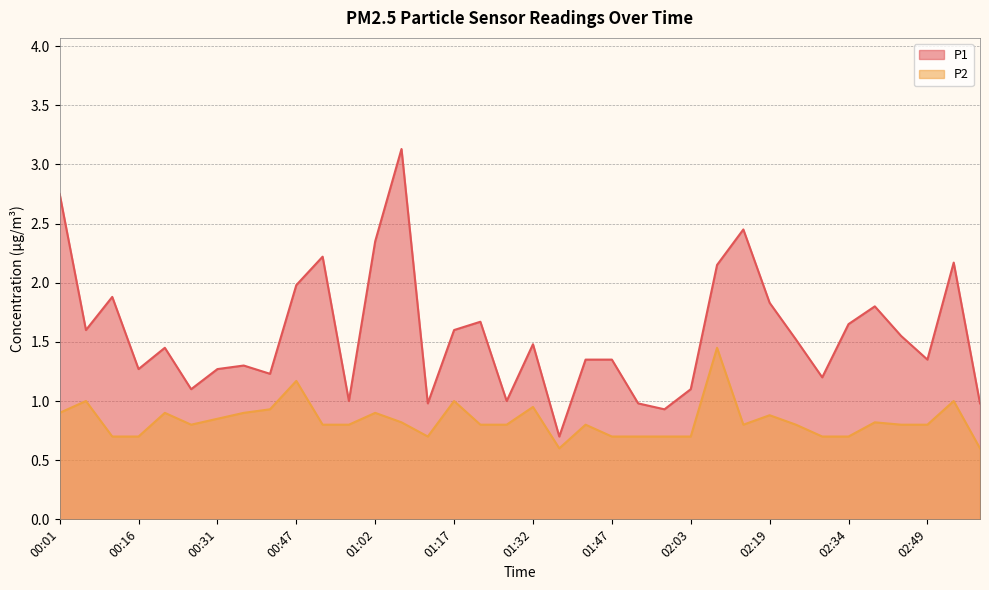

Reading right to left, what are all the values shown in this chart?

P1: 02:59=1.0	02:54=2.2	02:49=1.4	02:44=1.6	02:39=1.8	02:34=1.6	02:29=1.2	02:24=1.5	02:19=1.8	02:13=2.5	02:08=2.1	02:03=1.1	01:58=0.9	01:53=1.0	01:47=1.4	01:42=1.4	01:37=0.7	01:32=1.5	01:27=1.0	01:22=1.7	01:17=1.6	01:12=1.0	01:07=3.1	01:02=2.4	00:57=1.0	00:52=2.2	00:47=2.0	00:41=1.2	00:36=1.3	00:31=1.3	00:26=1.1	00:21=1.4	00:16=1.3	00:11=1.9	00:06=1.6	00:01=2.8
P2: 02:59=0.6	02:54=1.0	02:49=0.8	02:44=0.8	02:39=0.8	02:34=0.7	02:29=0.7	02:24=0.8	02:19=0.9	02:13=0.8	02:08=1.4	02:03=0.7	01:58=0.7	01:53=0.7	01:47=0.7	01:42=0.8	01:37=0.6	01:32=0.9	01:27=0.8	01:22=0.8	01:17=1.0	01:12=0.7	01:07=0.8	01:02=0.9	00:57=0.8	00:52=0.8	00:47=1.2	00:41=0.9	00:36=0.9	00:31=0.8	00:26=0.8	00:21=0.9	00:16=0.7	00:11=0.7	00:06=1.0	00:01=0.9